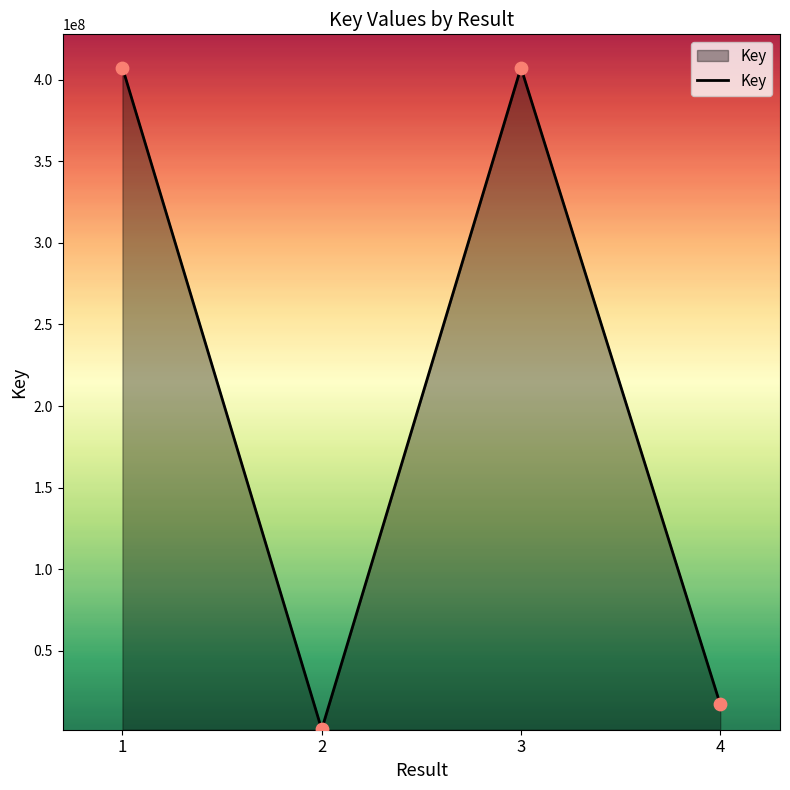

What is the ratio of the value at 4 to the value at 2?

9.1